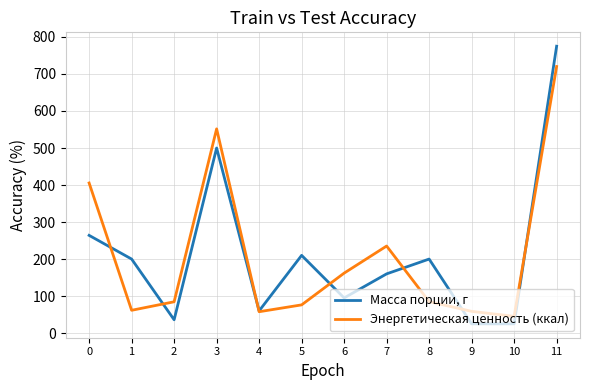

What are all the series names shown in the legend?

Масса порции, г, Энергетическая ценность (ккал)